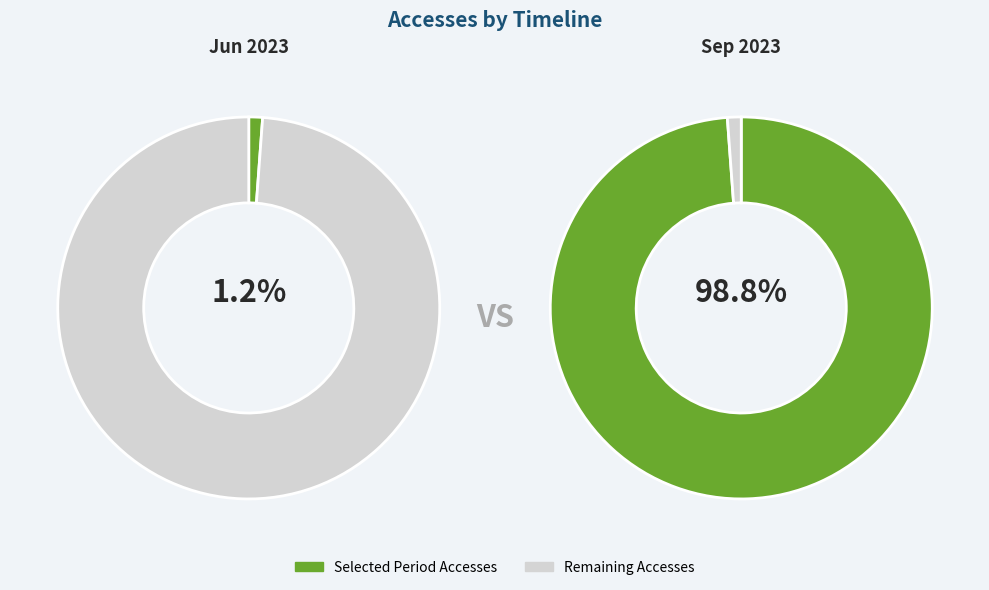

True or false: 2023-07-01 accounts for 0% of the total.

True